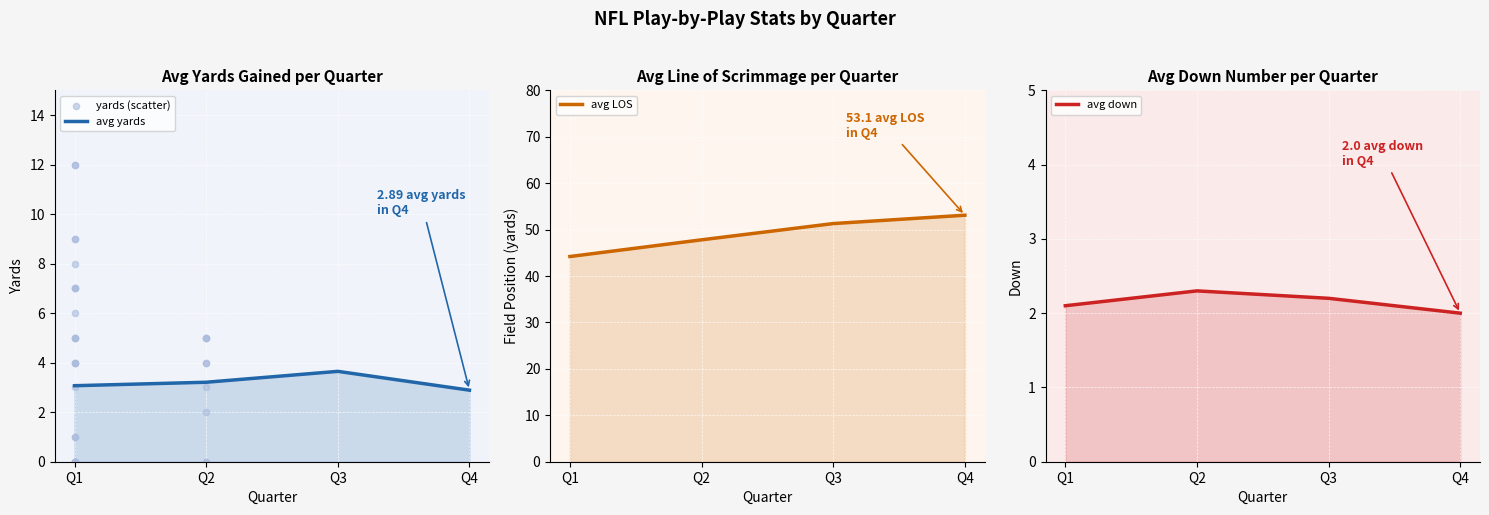

What is the total value across all series at Q3?

57.1